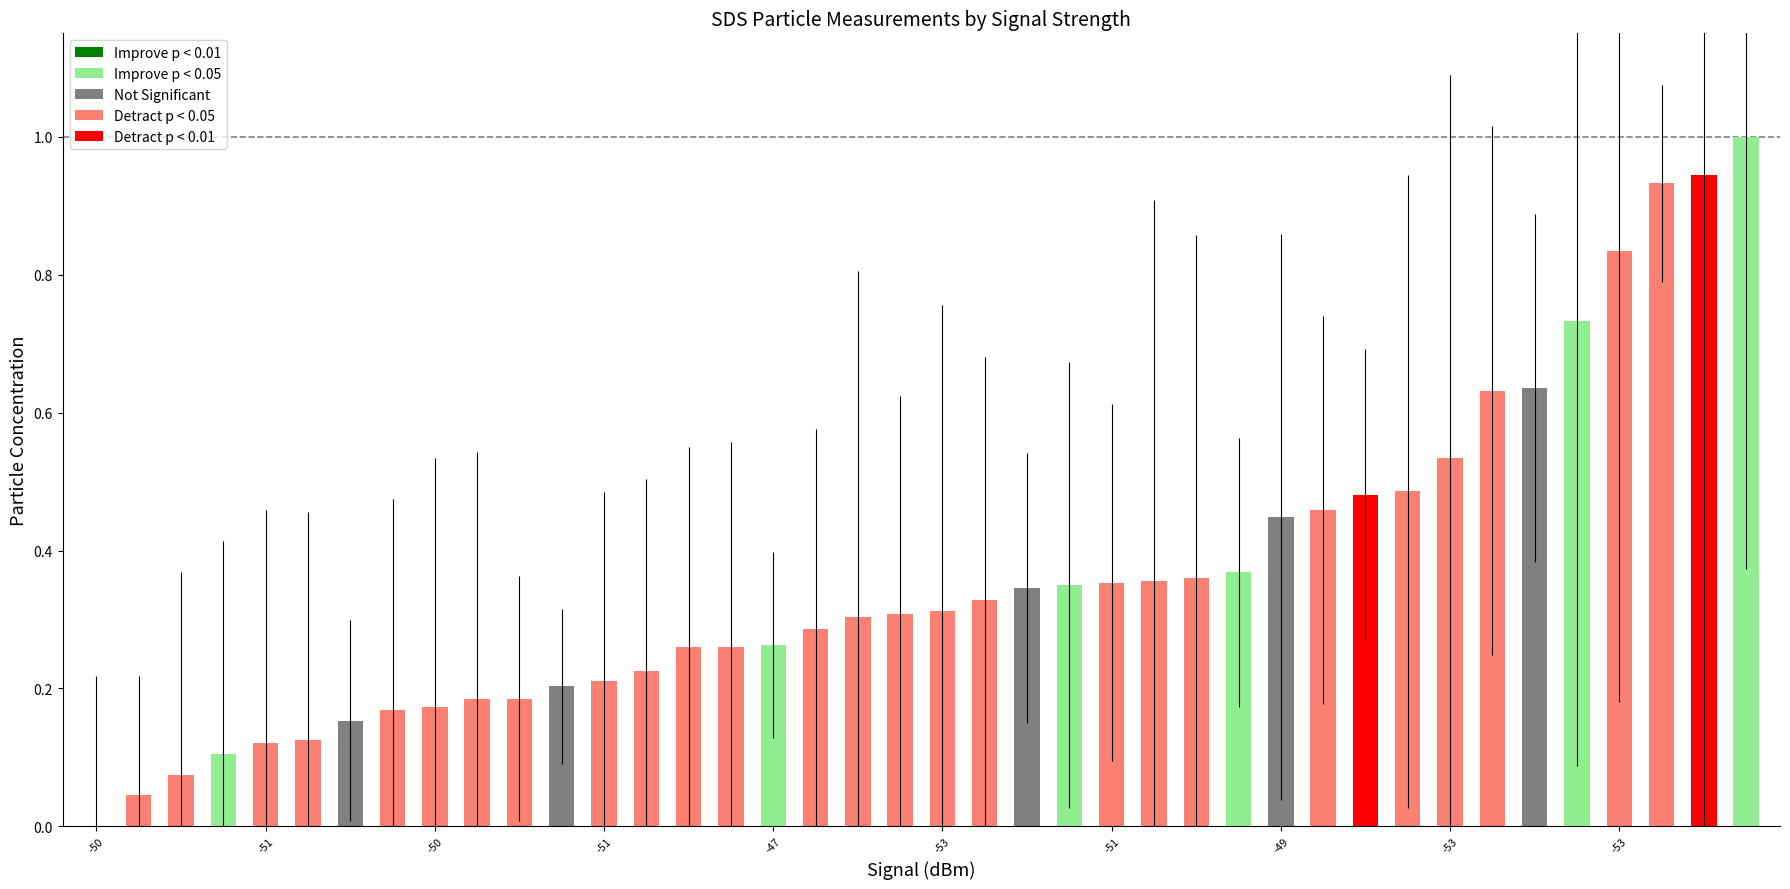

What is the sum of all values?

14.6